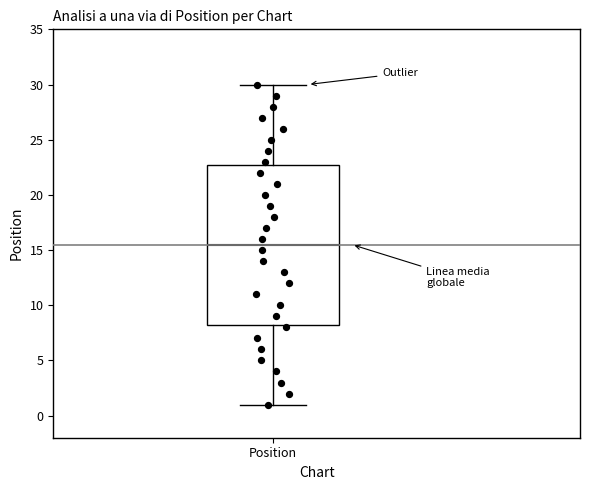

Where is the upper edge of the box for Position on the y-axis? The values are not printed on the chart, so give them approximately, as read against the axis.

23.0